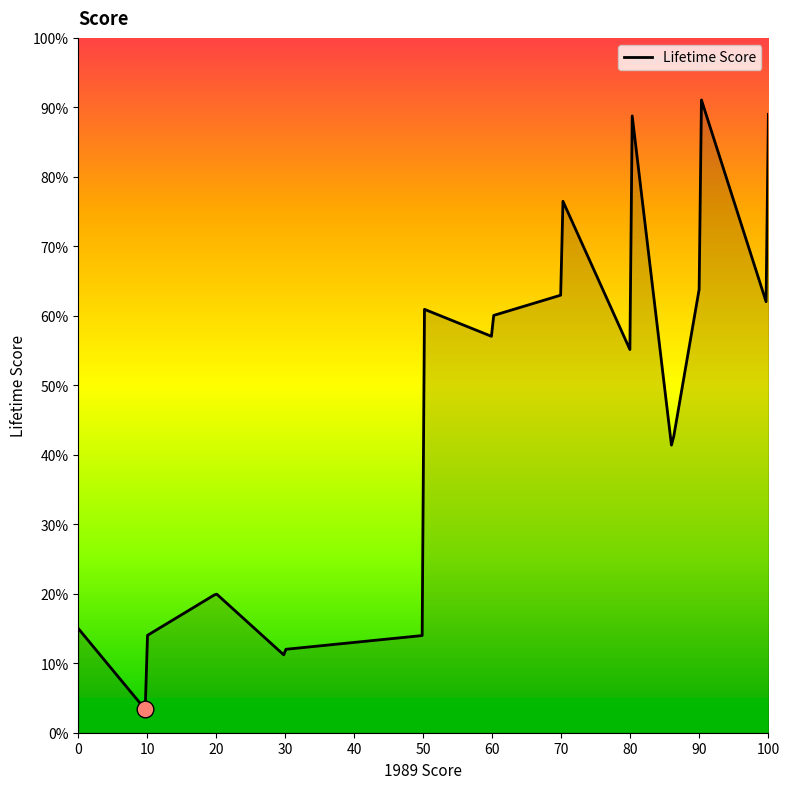

What is the greatest value displayed?

91.1